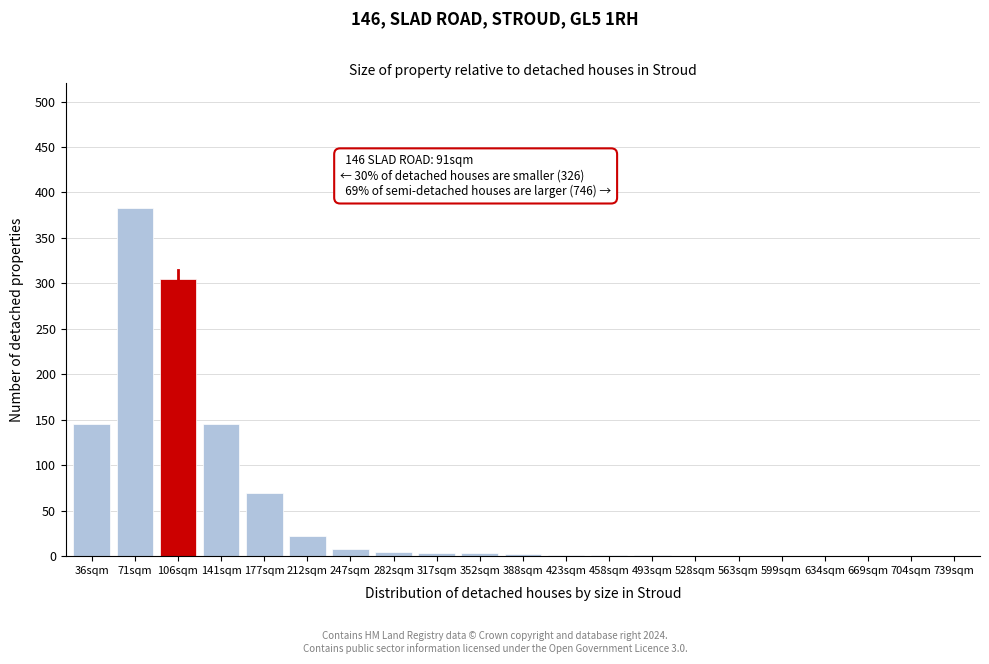

What is the sum of all values?

1095